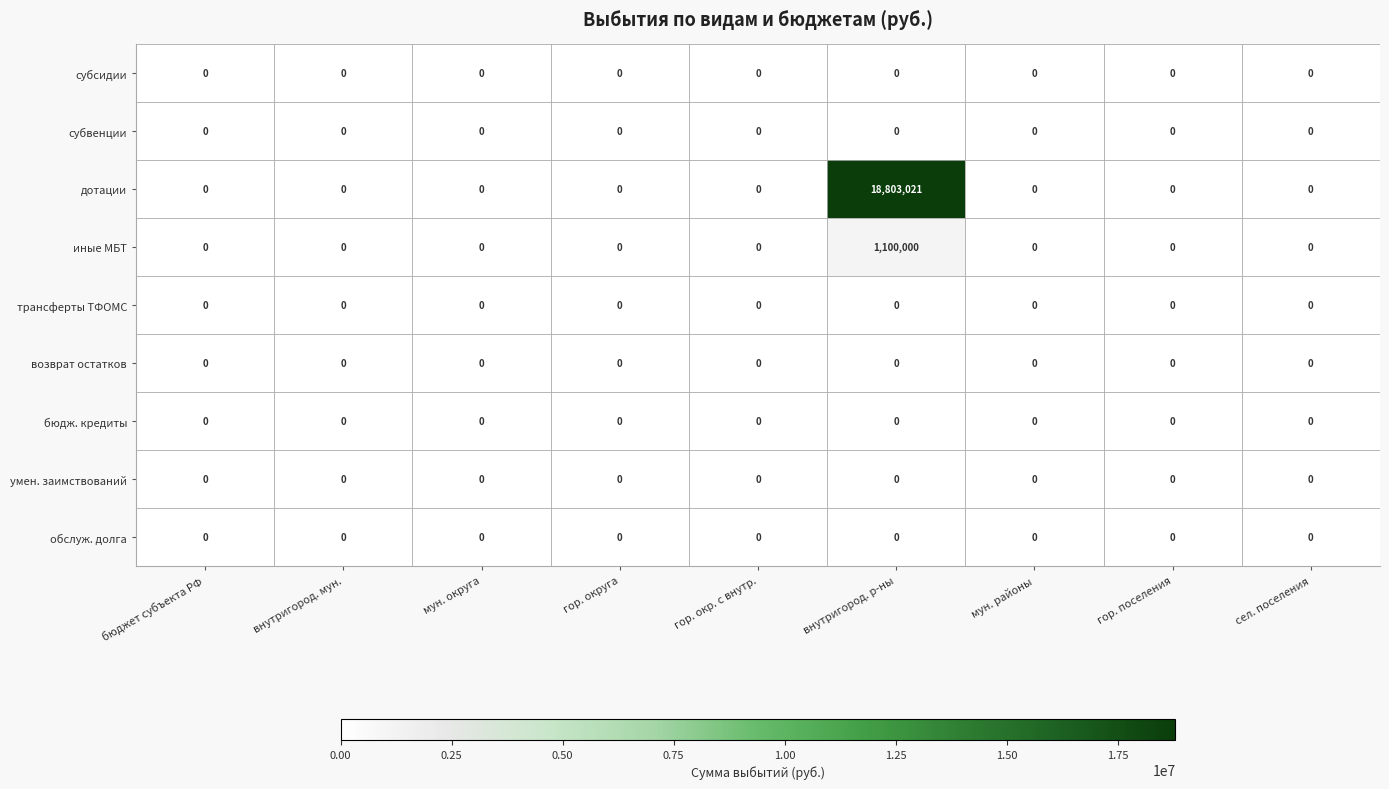

Is it true that дотации equals -6410156 at гор. поселения?

False